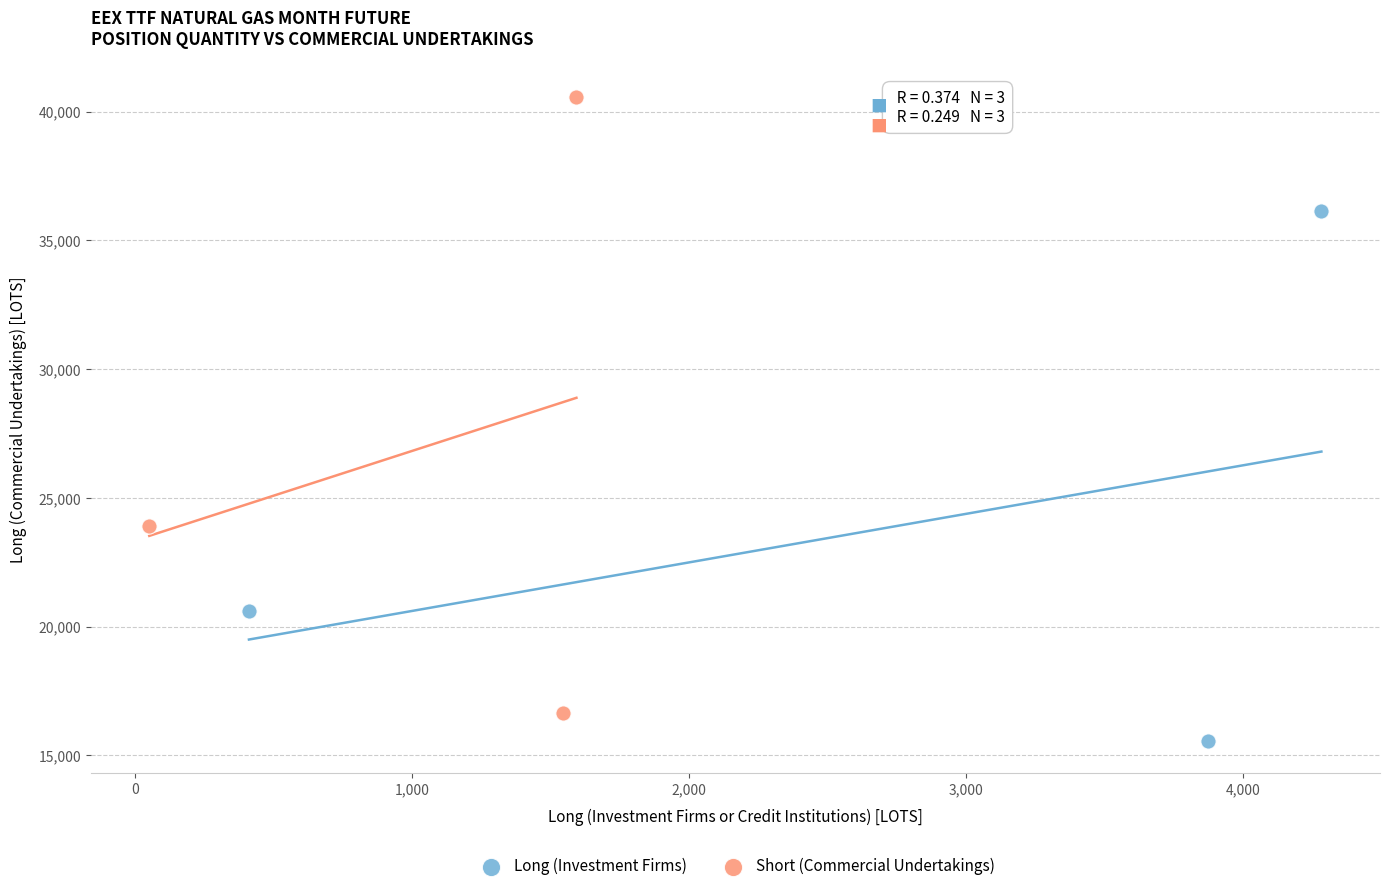

Which series has the largest Y range (max minus min)?

Short (Commercial Undertakings)